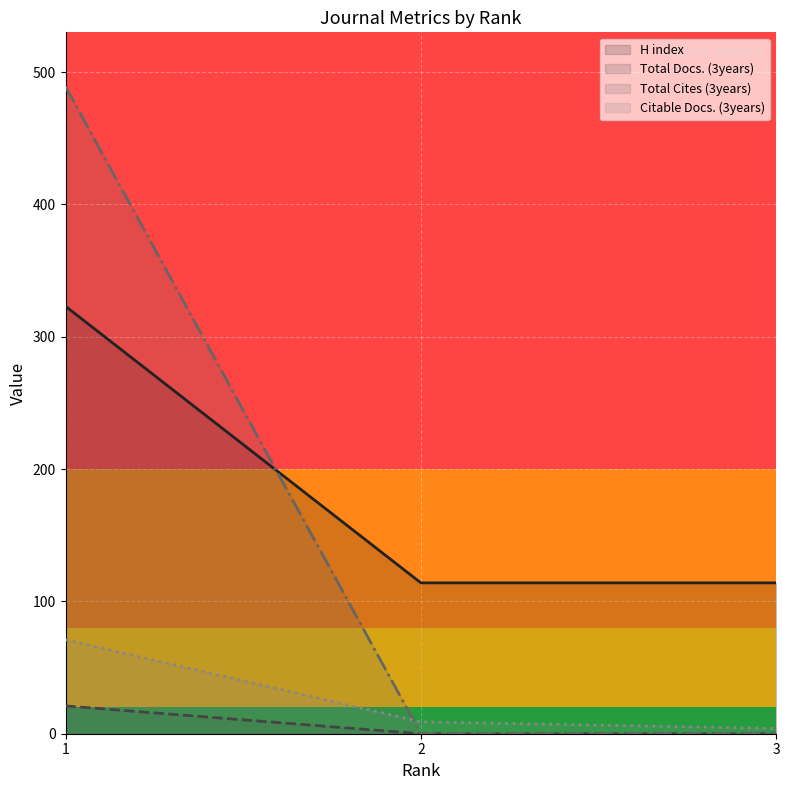

The H index series shows 114 at 3. True or false?

True